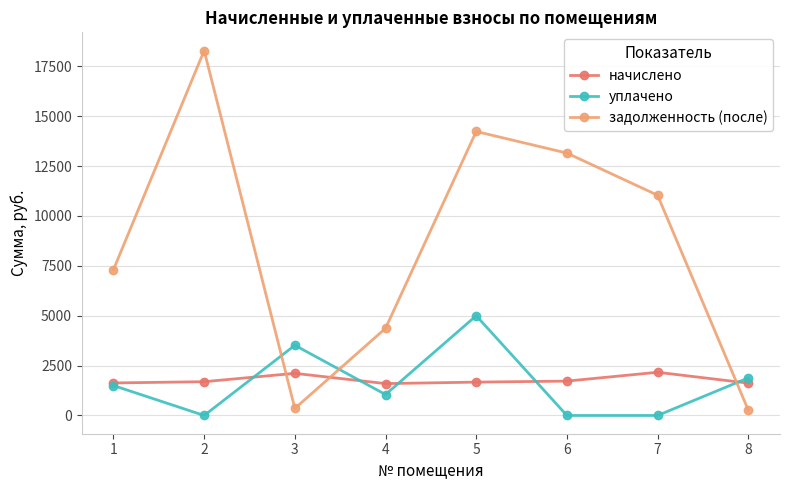

Is it true that начислено equals 1621.6 at 8?

True